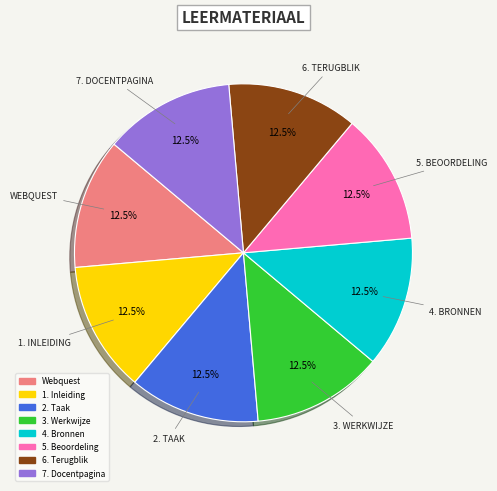

Approximately how many times larger is the value at 4. Bronnen compared to 6. Terugblik?

1.0